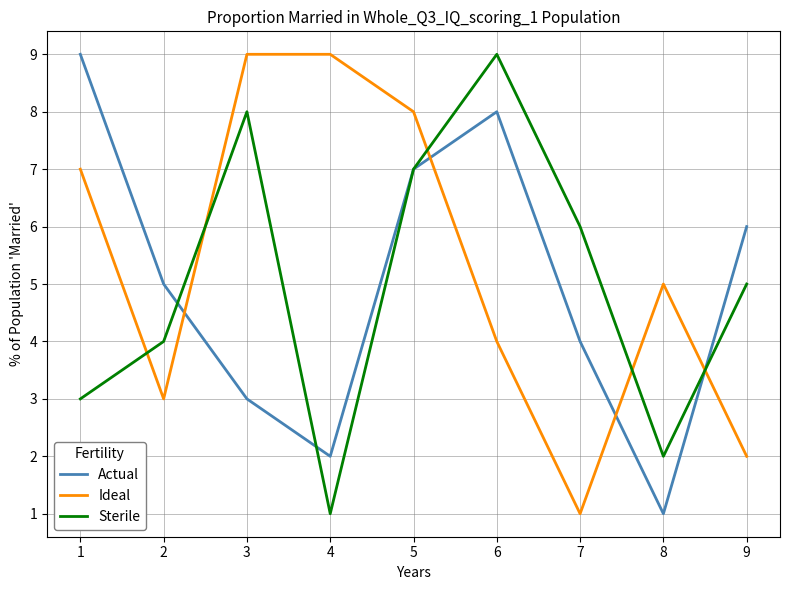

How many lines are shown in the chart?

3